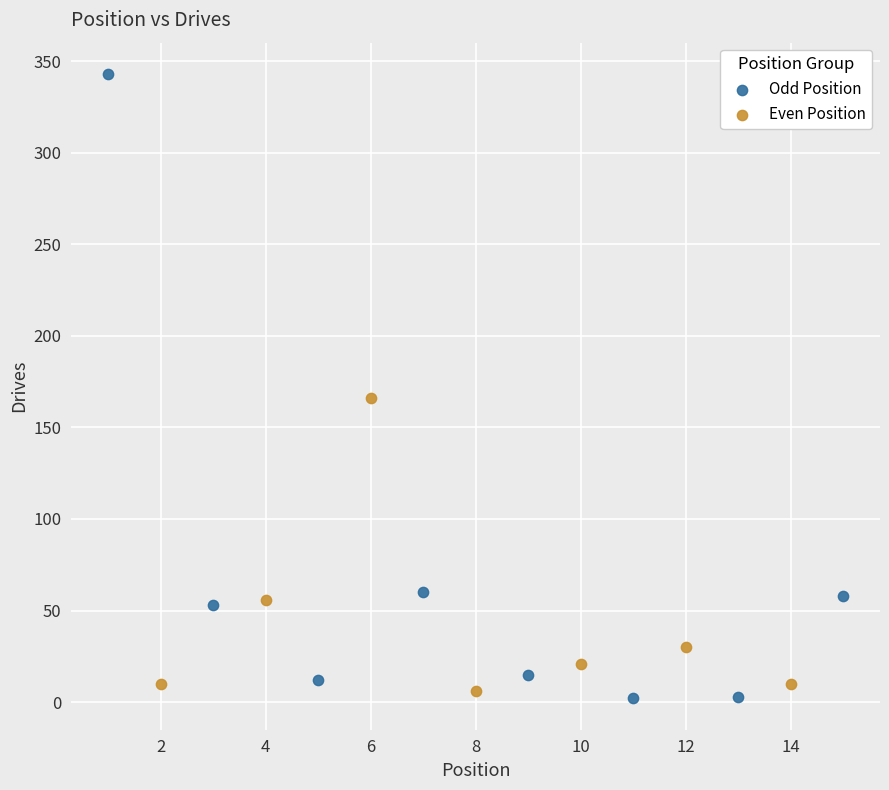

Which series contains the highest Y value?

Odd Position